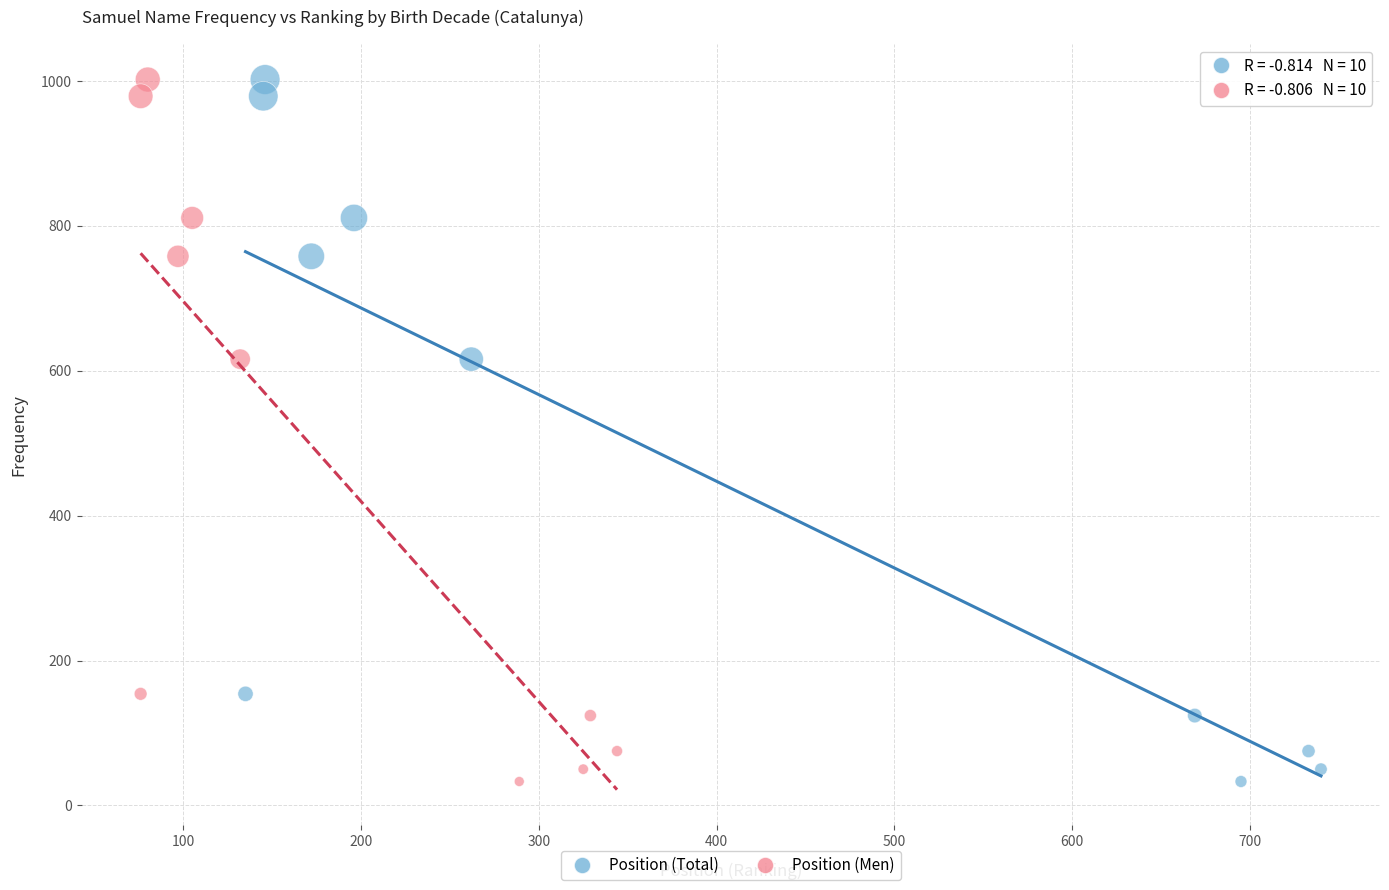

What are all the series names shown in the legend?

Position (Total), Position (Men)